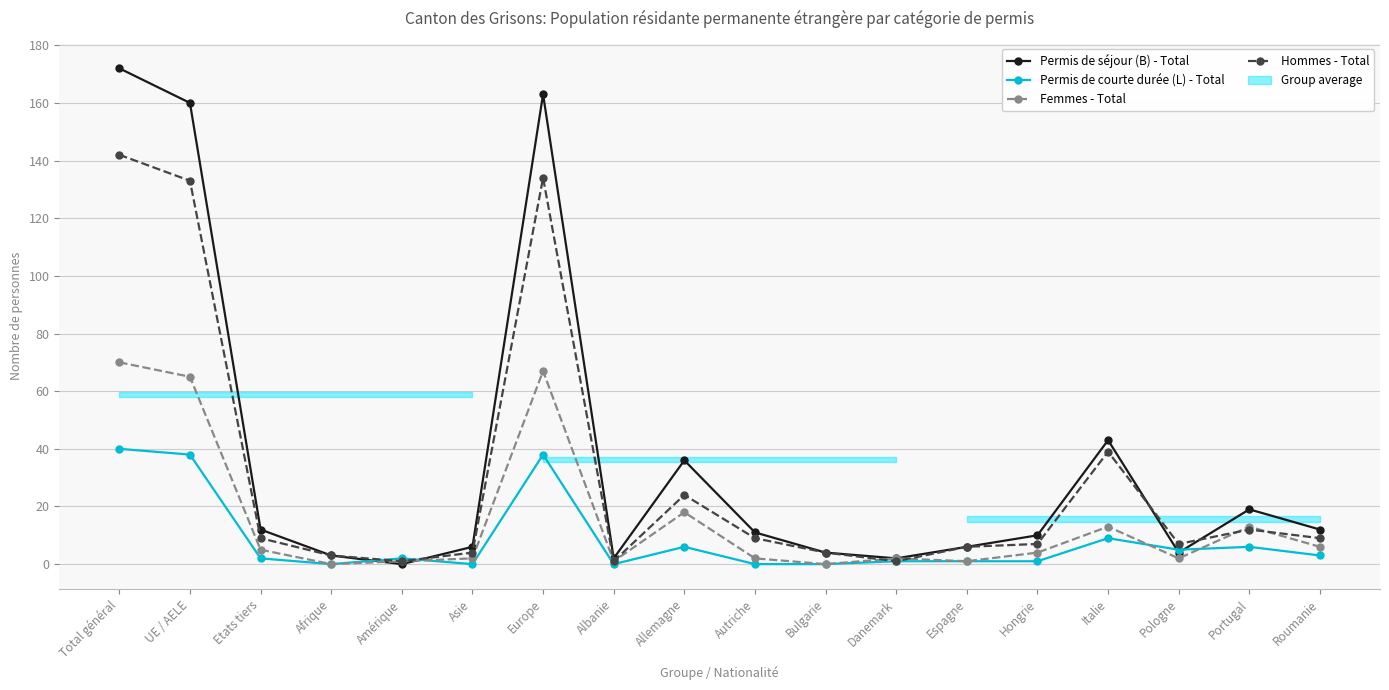

What is the label of the 5th point from the left?

Amérique